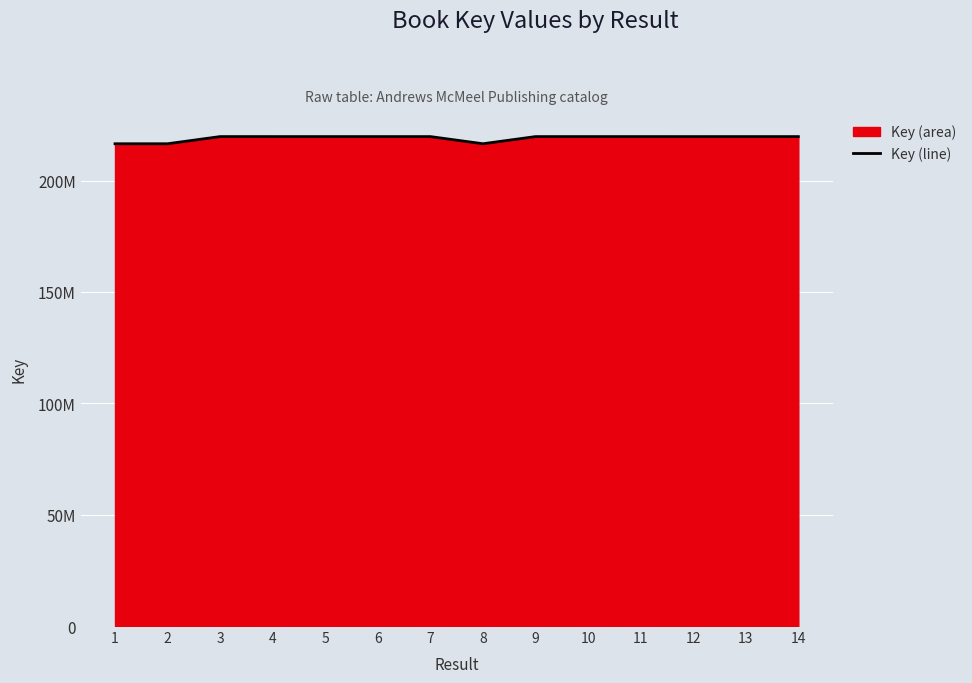

Is it true that the value at 4 is 219713457?

True